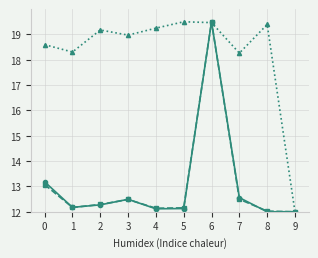

What is the total value across all series at 4?

43.5